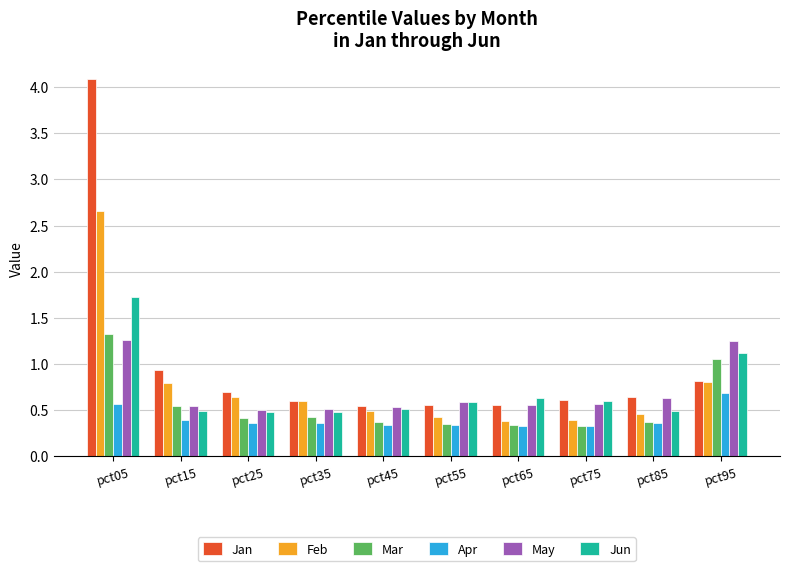

How many May values are between 0 and 1?

8